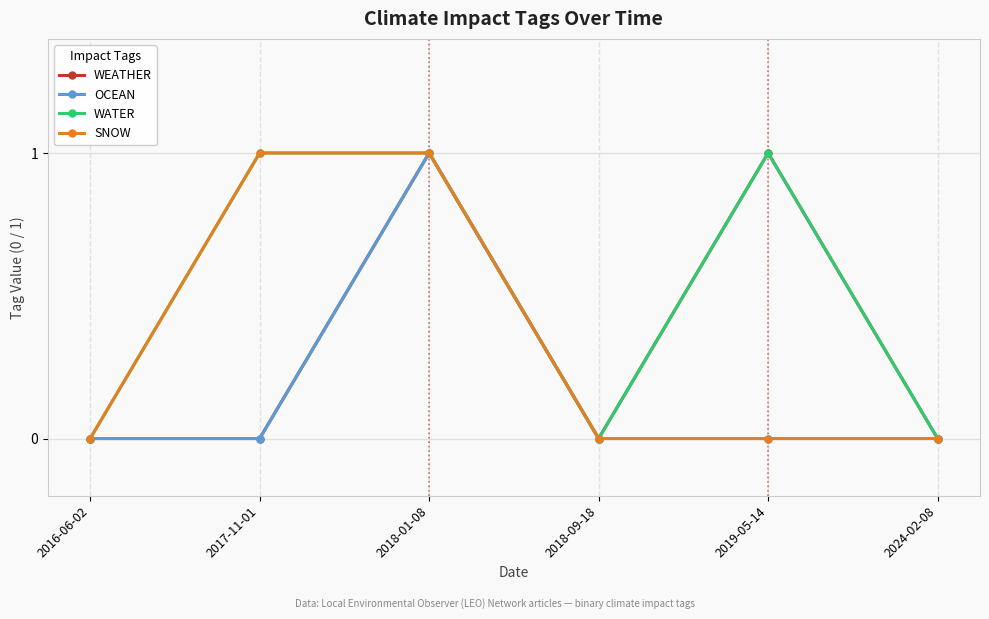

In WATER, how many points are lower than both neighbors (excluding endpoints)?

1